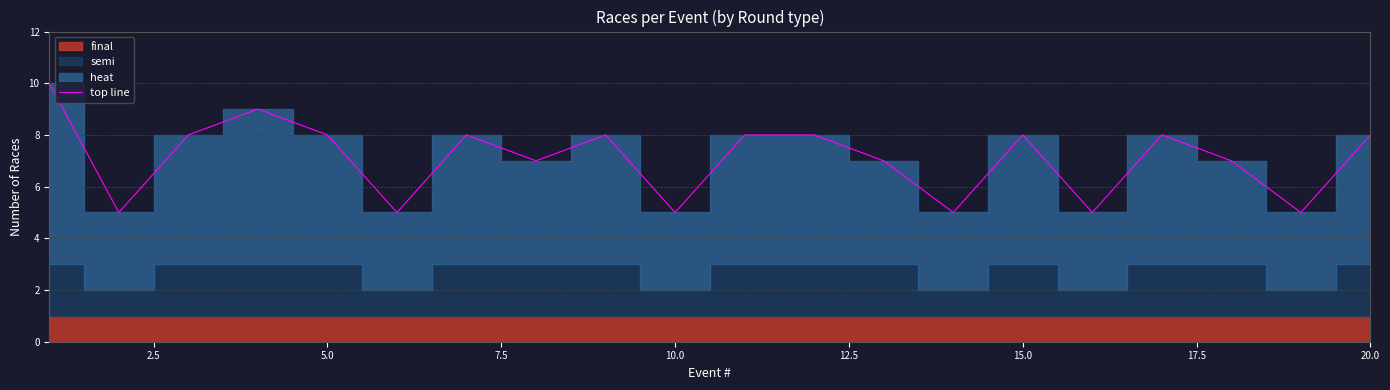

What is the minimum value for top line?

5